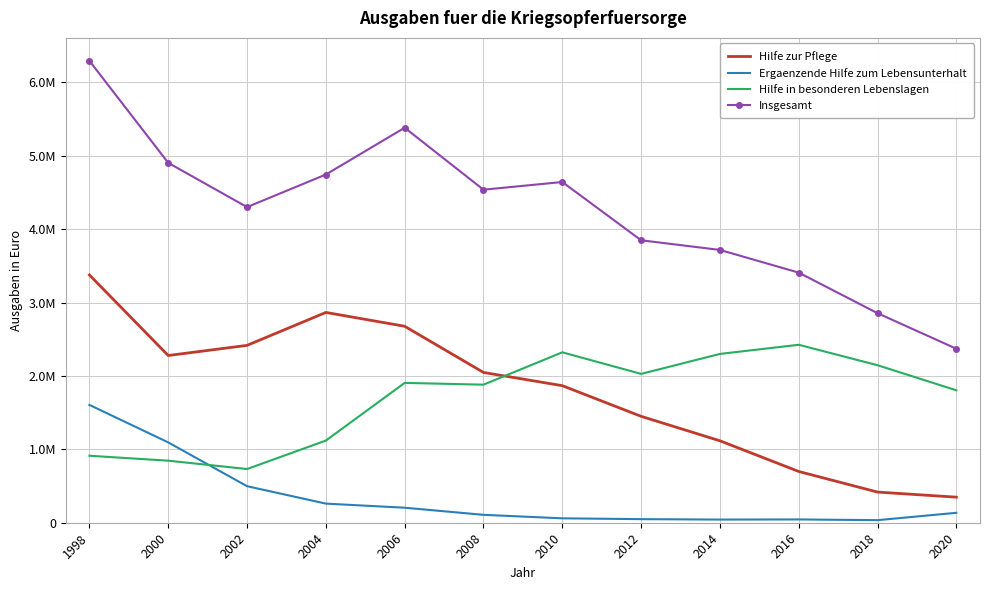

What is the difference between the maximum and second lowest values in the Insgesamt series?

3437652